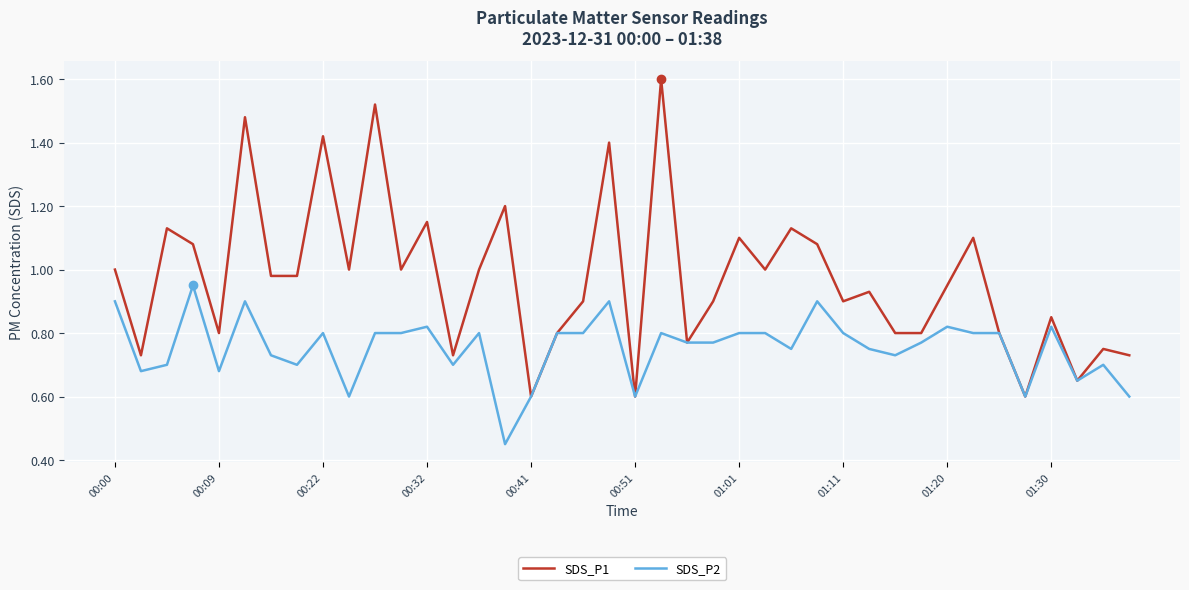

Rank the series by their maximum value, from lowest to highest.

SDS_P2, SDS_P1